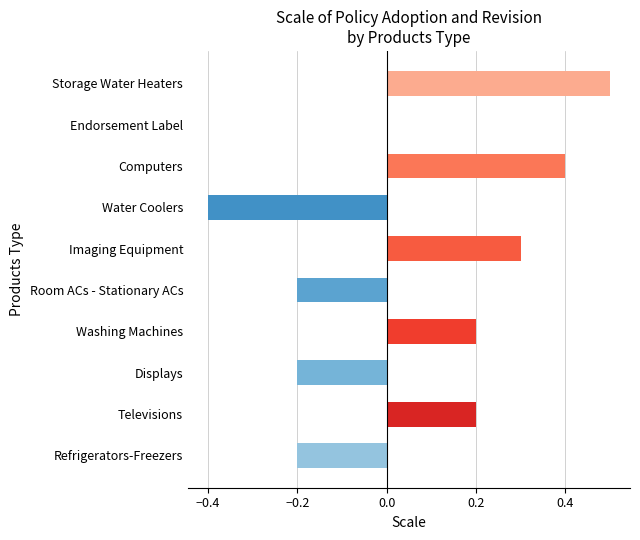

What is the sum of all values?

0.6